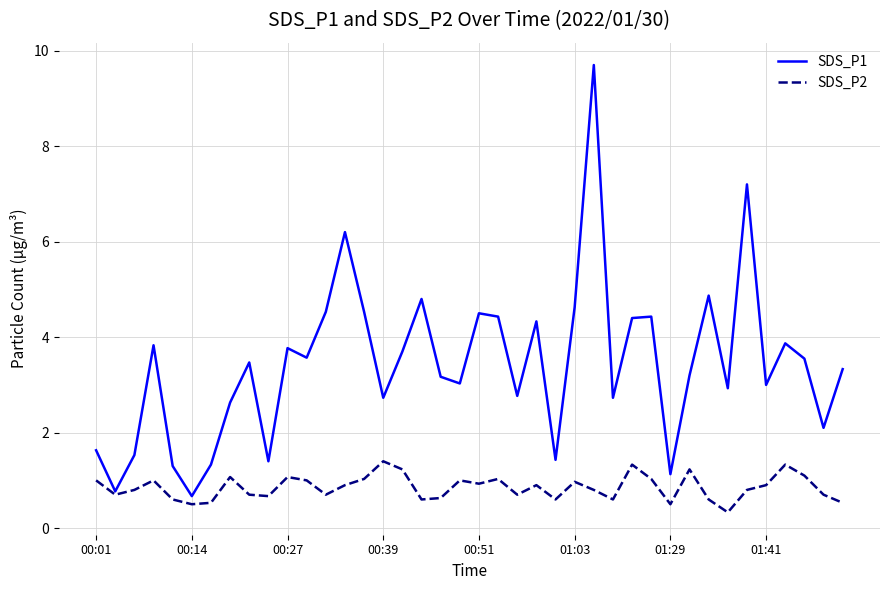

List the series in order of their overall mean, lowest first.

SDS_P2, SDS_P1